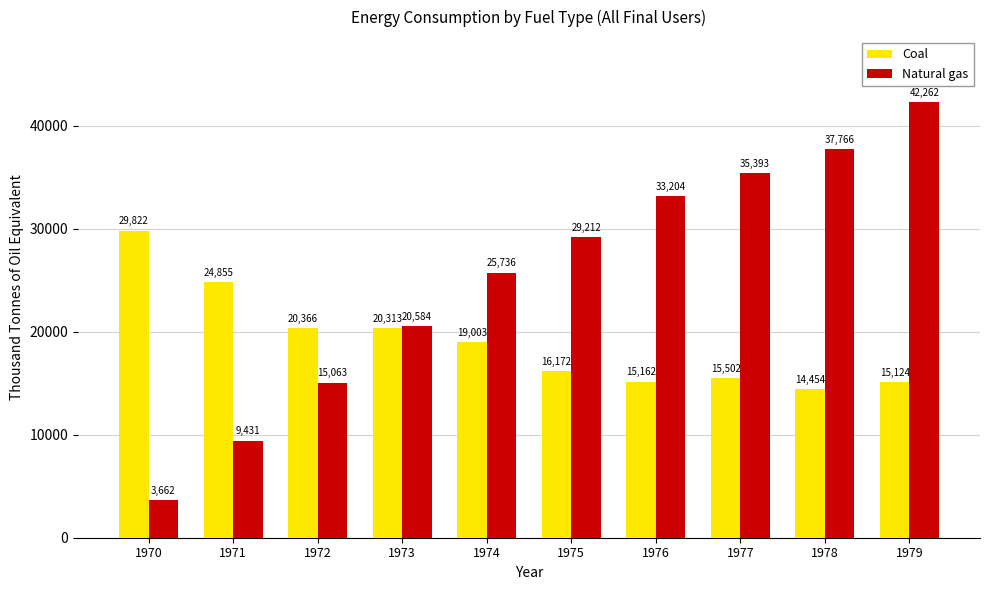

What are all the series names shown in the legend?

Coal, Natural gas